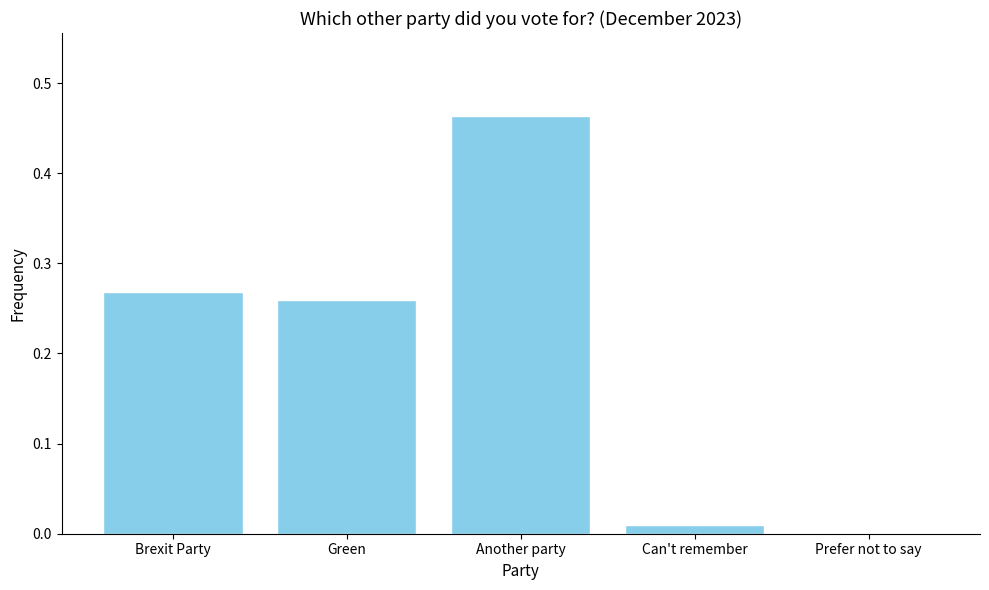

The value at Can't remember is 0.0. True or false?

True